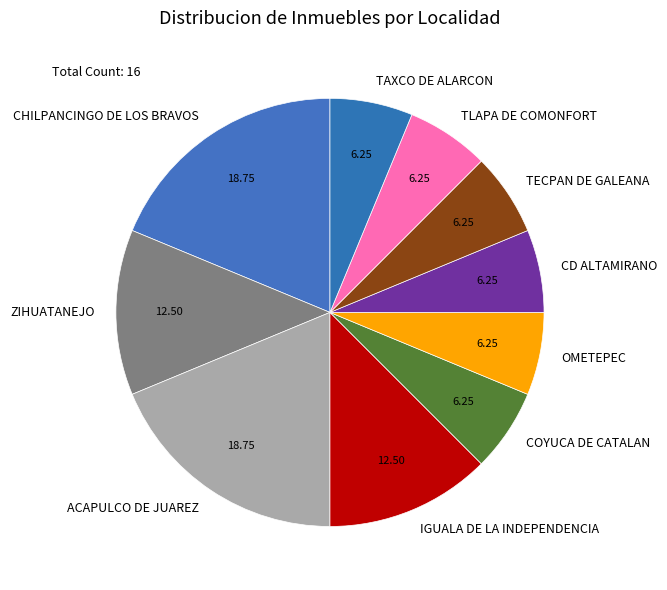

How many slices are in this pie chart?

10